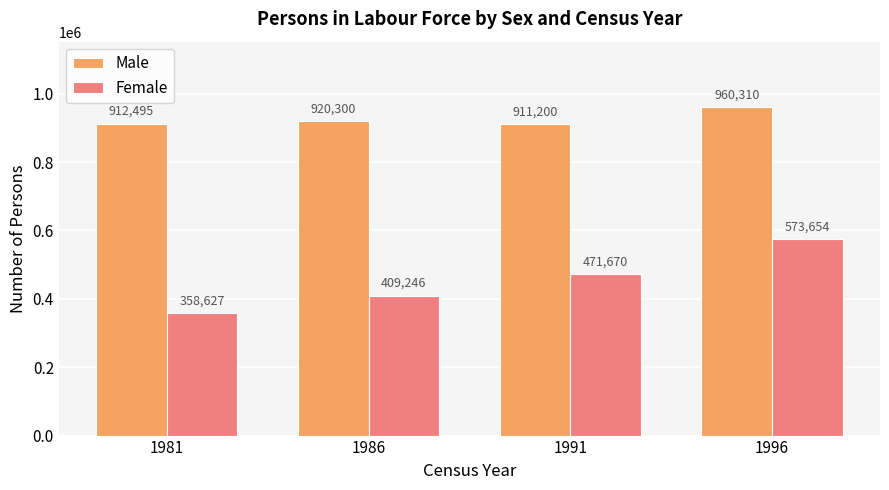

What are all the series names shown in the legend?

Male, Female